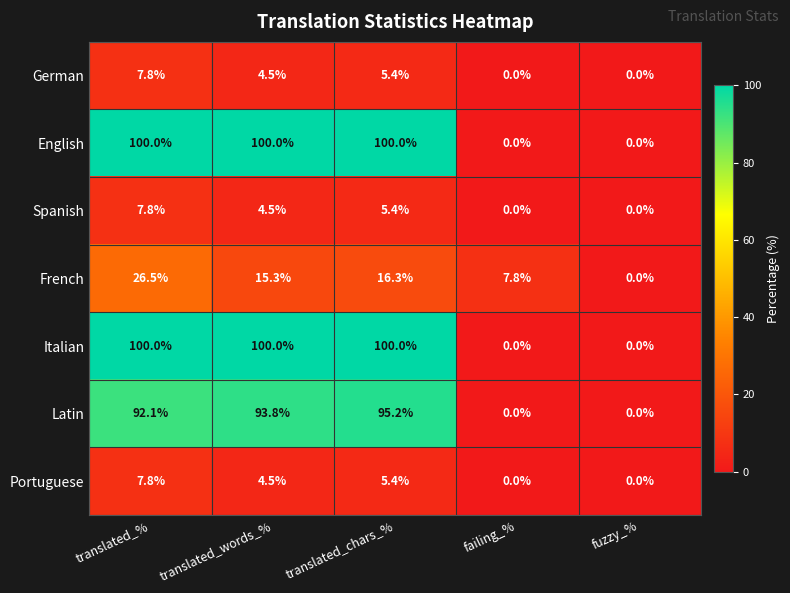

Between translated_% and translated_words_%, which series saw the biggest shift?

French